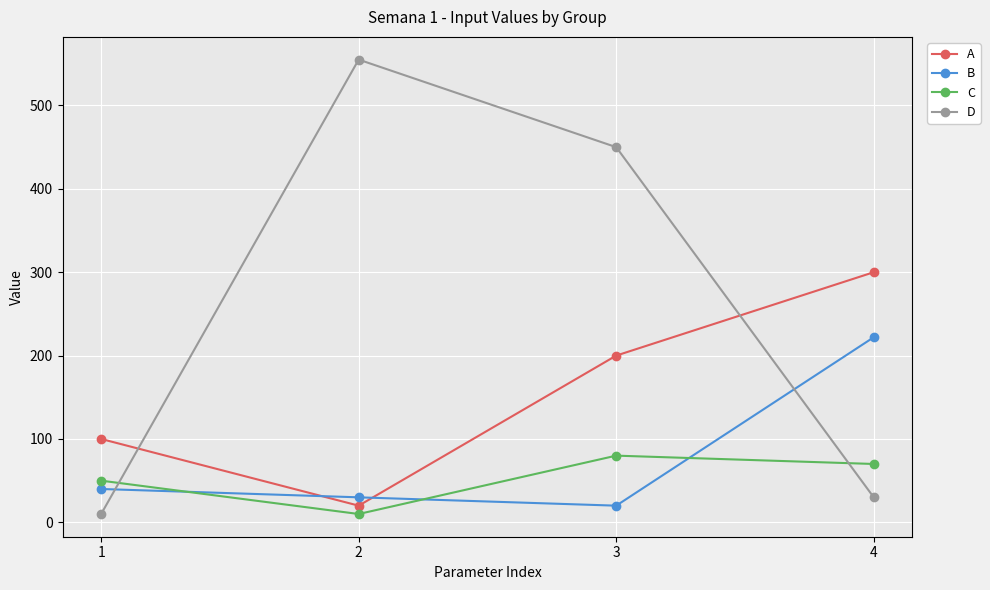

List the labels in order of D value, smallest first.

1, 4, 3, 2